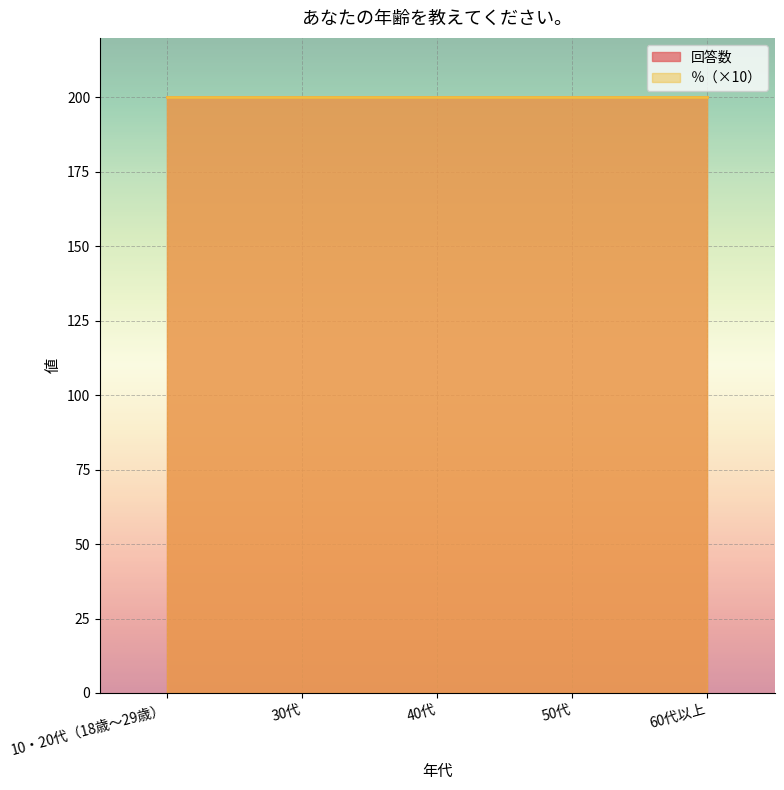

Where is 回答数 nearest to the value 200?

10・20代（18歳～29歳）